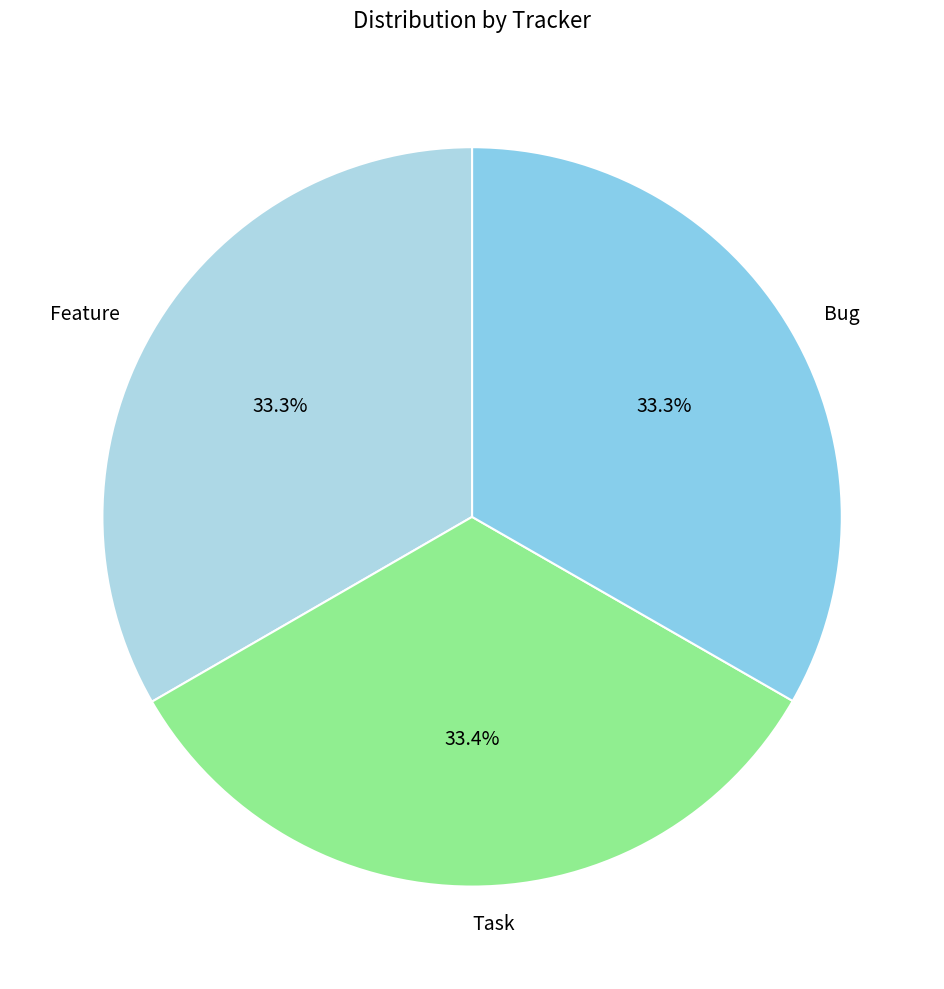

To the nearest percent, what is the combined percentage of Feature and Bug?

67%